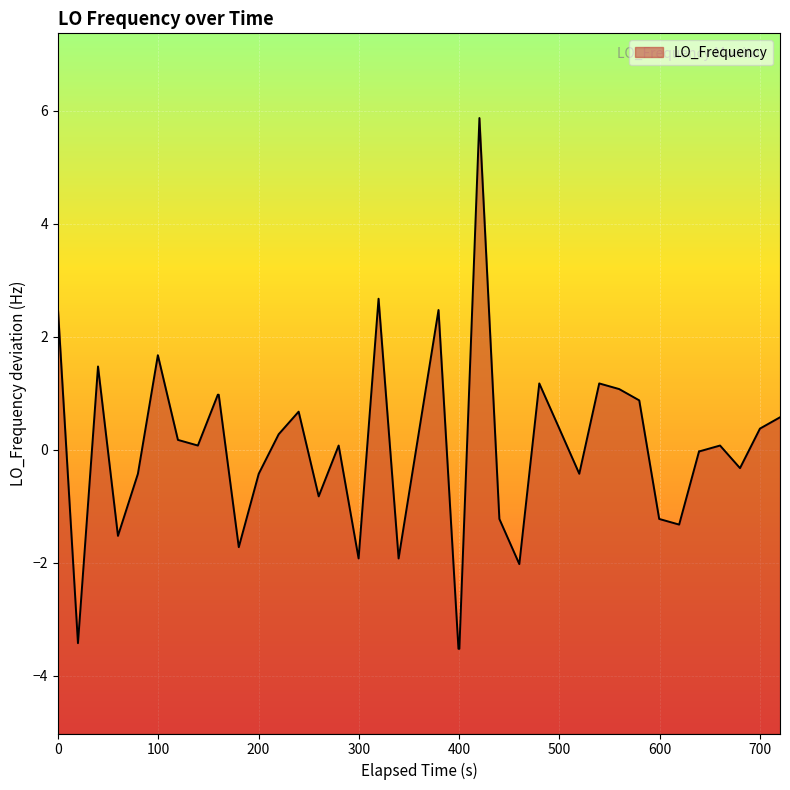

What is the maximum value shown in the chart?

5.9